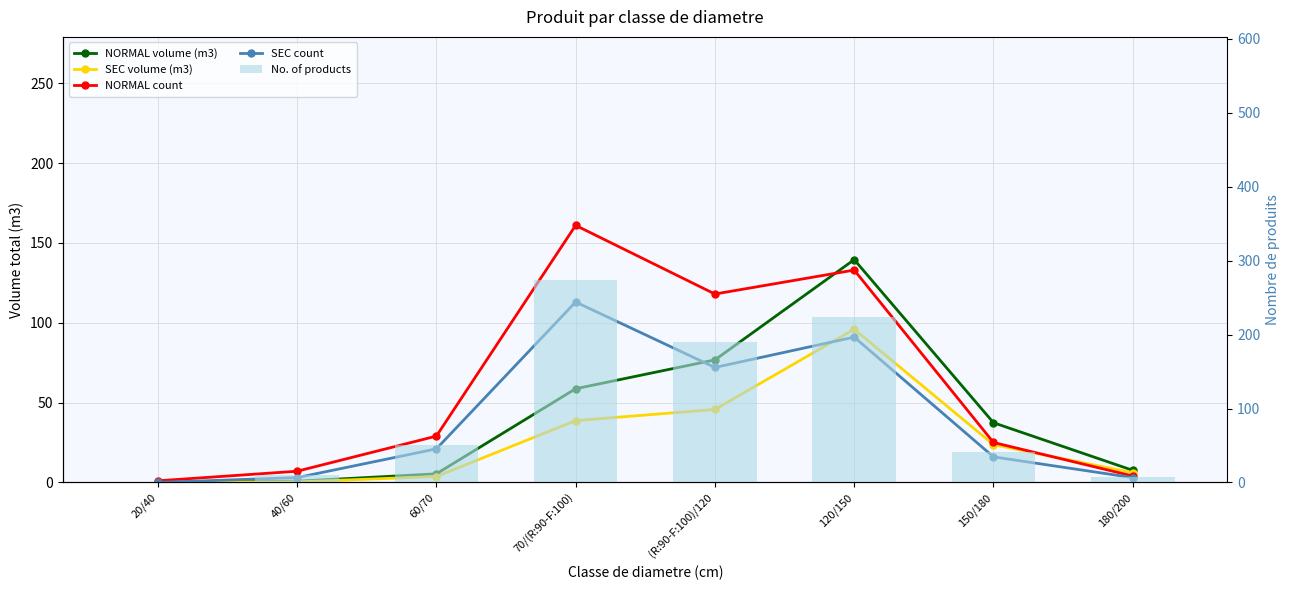

Reading left to right, transcribe all the data shown in this chart.

NORMAL volume (m3): 20/40=0.0	40/60=0.7	60/70=5.4	70/(R:90-F:100)=58.7	(R:90-F:100)/120=76.7	120/150=139.5	150/180=37.4	180/200=7.6
SEC volume (m3): 20/40=0.0	40/60=0.3	60/70=3.7	70/(R:90-F:100)=38.7	(R:90-F:100)/120=45.7	120/150=95.9	150/180=23.6	180/200=6.0
NORMAL count: 20/40=1.0	40/60=7.0	60/70=29.0	70/(R:90-F:100)=161.0	(R:90-F:100)/120=118.0	120/150=133.0	150/180=25.0	180/200=4.0
SEC count: 20/40=0.0	40/60=3.0	60/70=21.0	70/(R:90-F:100)=113.0	(R:90-F:100)/120=72.0	120/150=91.0	150/180=16.0	180/200=3.0
No. of products: 20/40=1.0	40/60=10.0	60/70=50.0	70/(R:90-F:100)=274.0	(R:90-F:100)/120=190.0	120/150=224.0	150/180=41.0	180/200=7.0